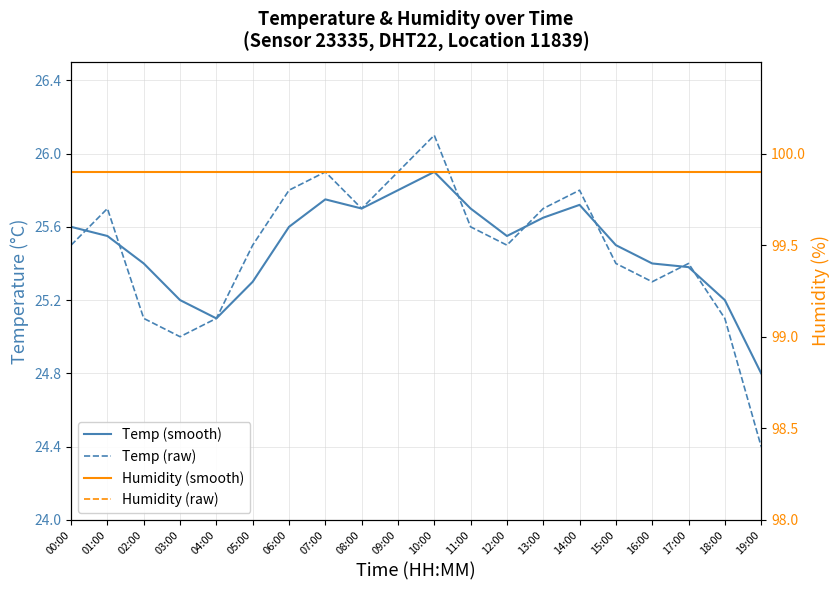

At how many categories does at least one series exceed 72?

20